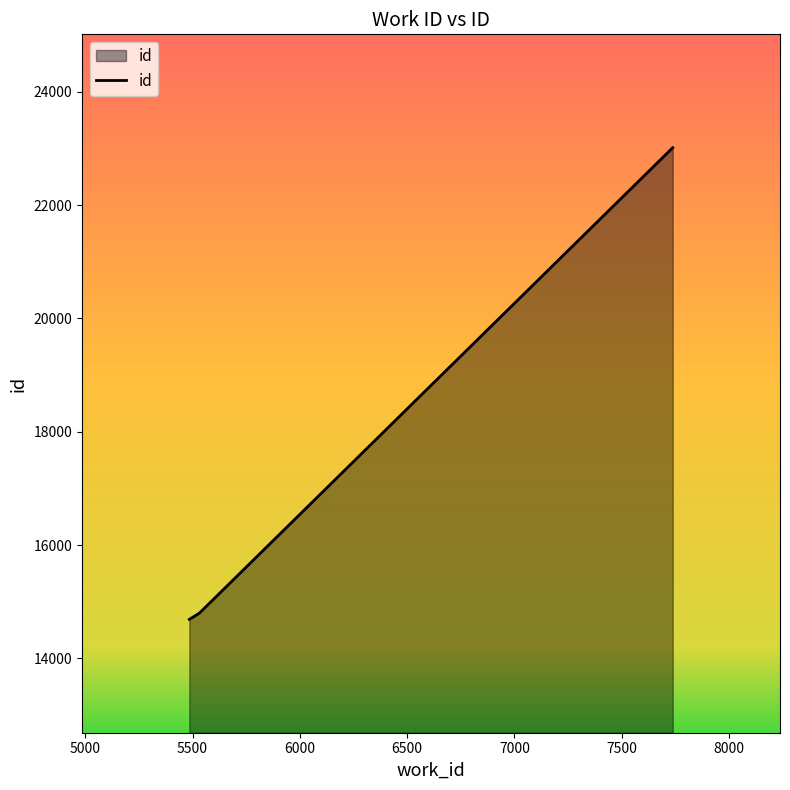

What is the smallest value displayed?

14689